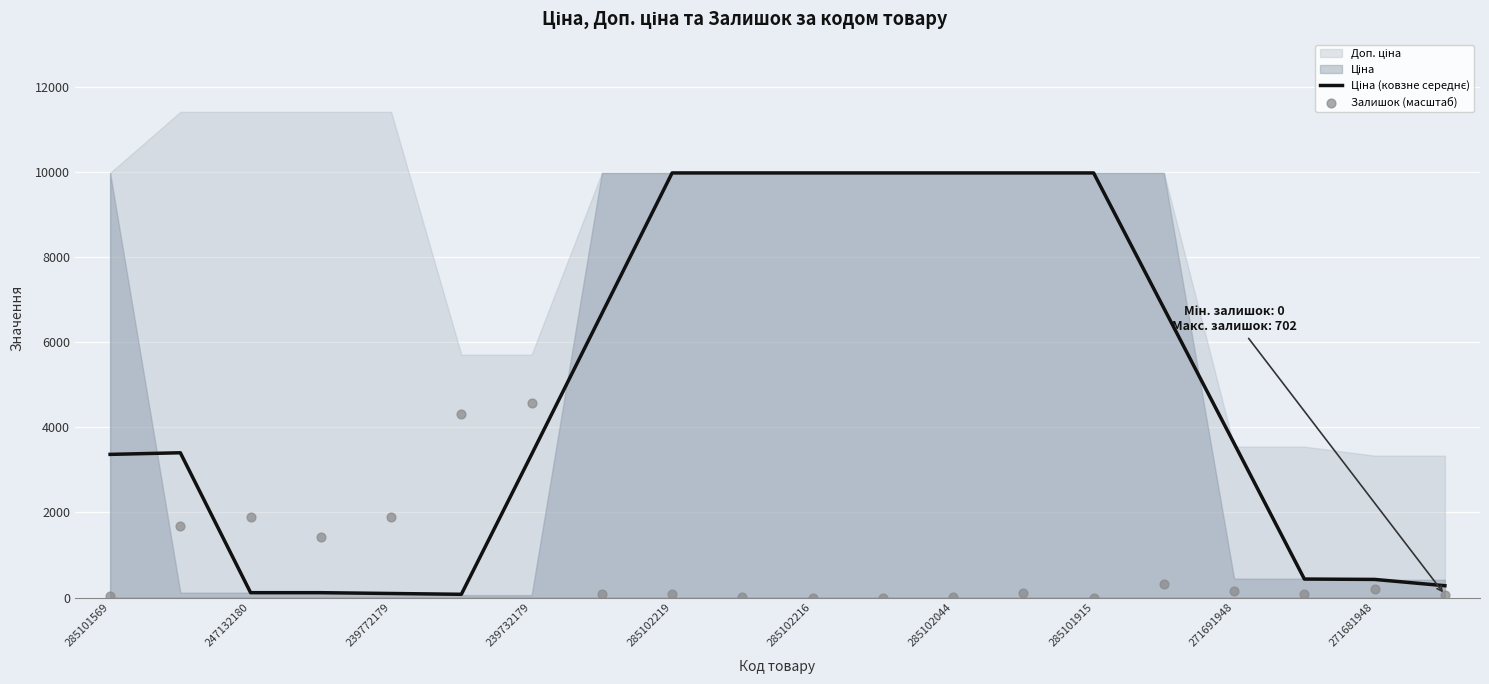

Which series has the widest spread of Y values?

Ціна (ковзне середнє)